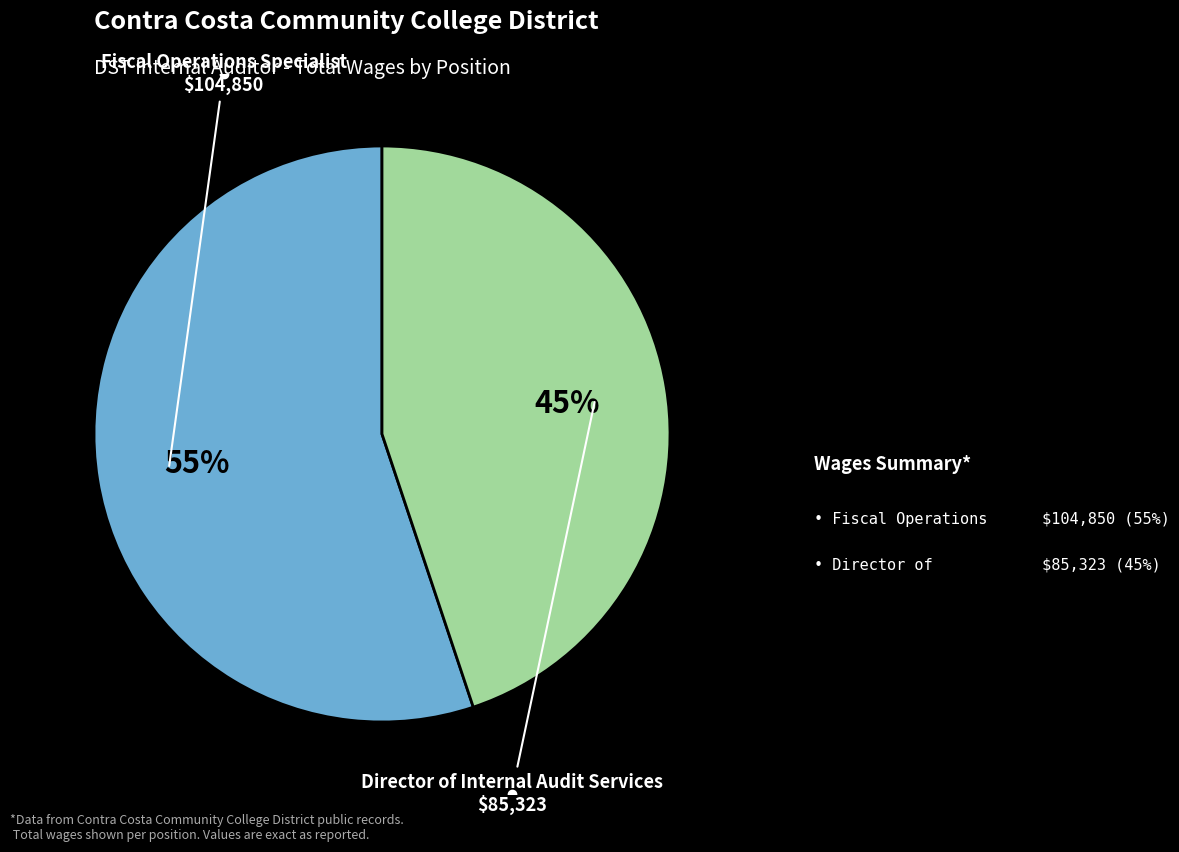

To the nearest percent, what is the difference between the largest and smallest slice percentages?

10%